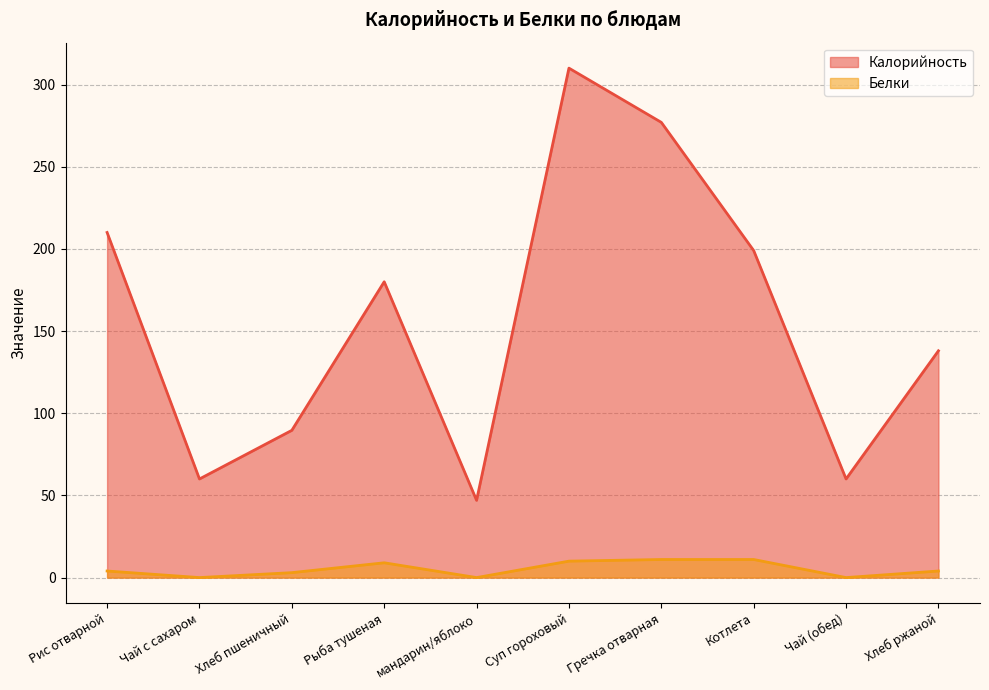

What are all the series names shown in the legend?

Калорийность, Белки